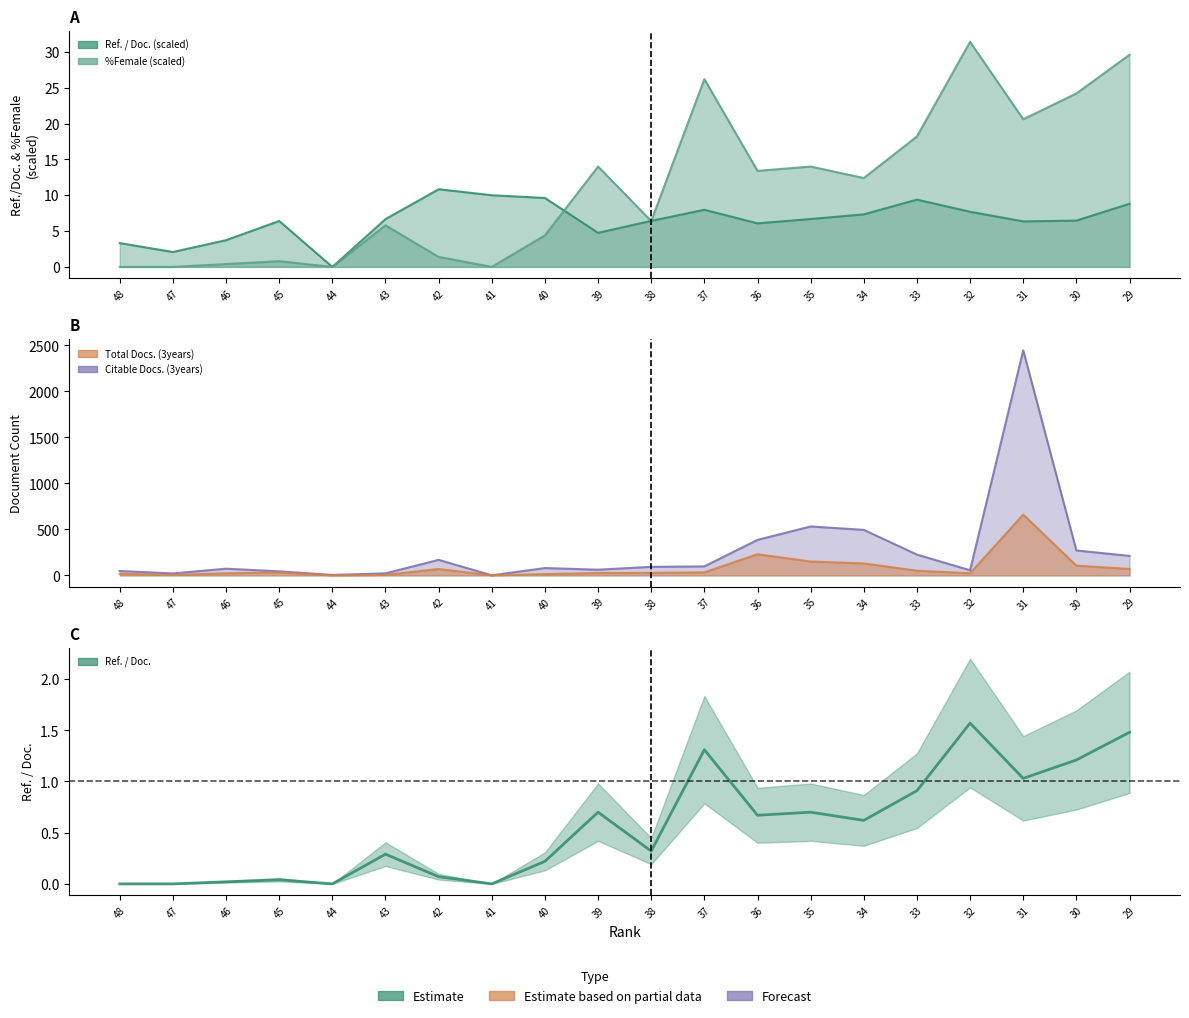

What are all the series names shown in the legend?

Ref. / Doc. (scaled), %Female (scaled), Citable Docs. (3years), Total Docs. (3years), Ref. / Doc.